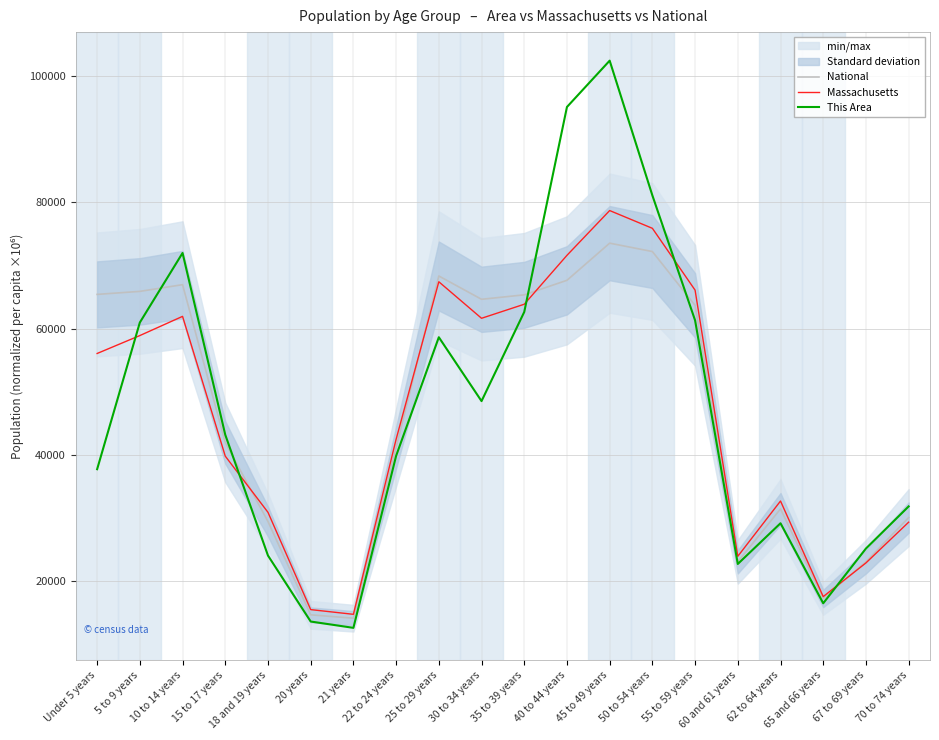

How many series are shown in this chart?

3